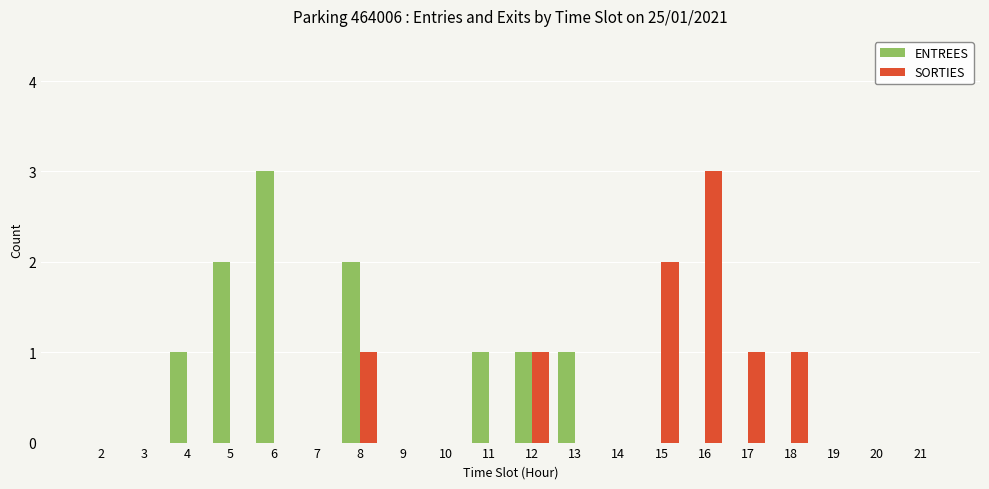

The value of SORTIES at 10 is 1. True or false?

False